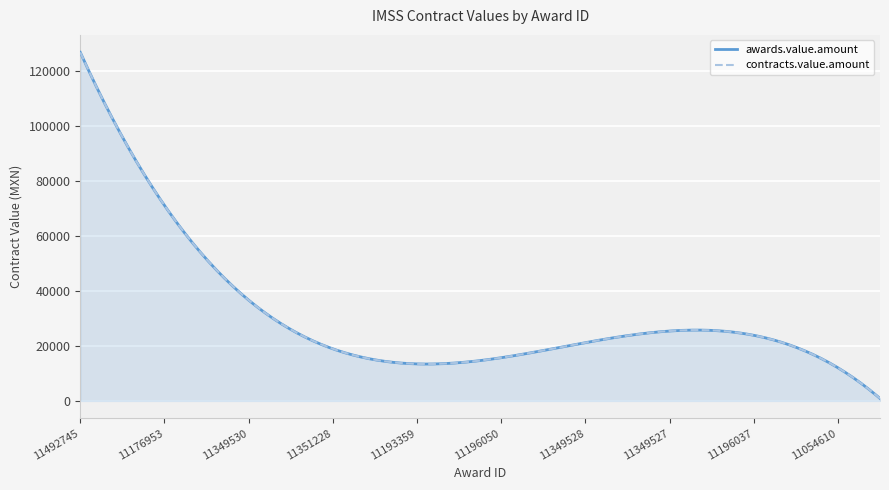

Rank the categories by contracts.value.amount value from highest to lowest.

11492745, 11162010, 11176953, 11437626, 11349530, 11186788, 11351228, 11351225, 11193359, 11351227, 11196050, 11349529, 11349528, 11351226, 11349527, 11589614, 11196037, 11196047, 11054610, 11196065